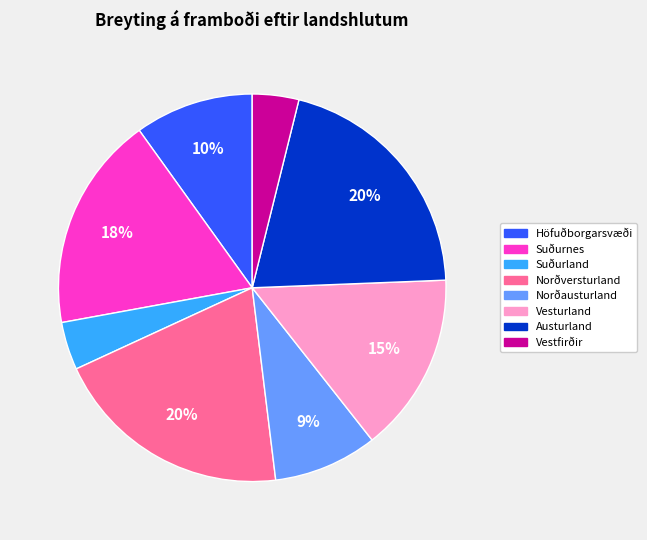

Does Höfuðborgarsvæði account for over 50% of the chart?

No